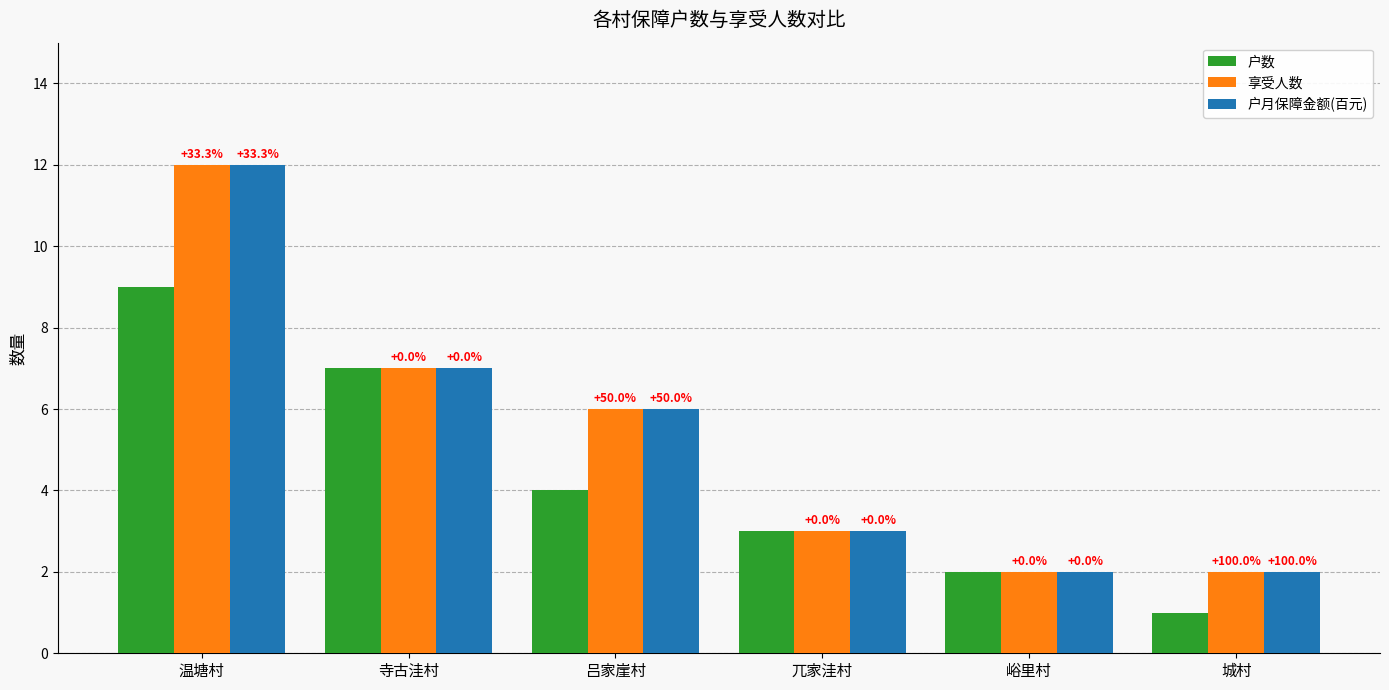

How many bars are there in total?

18